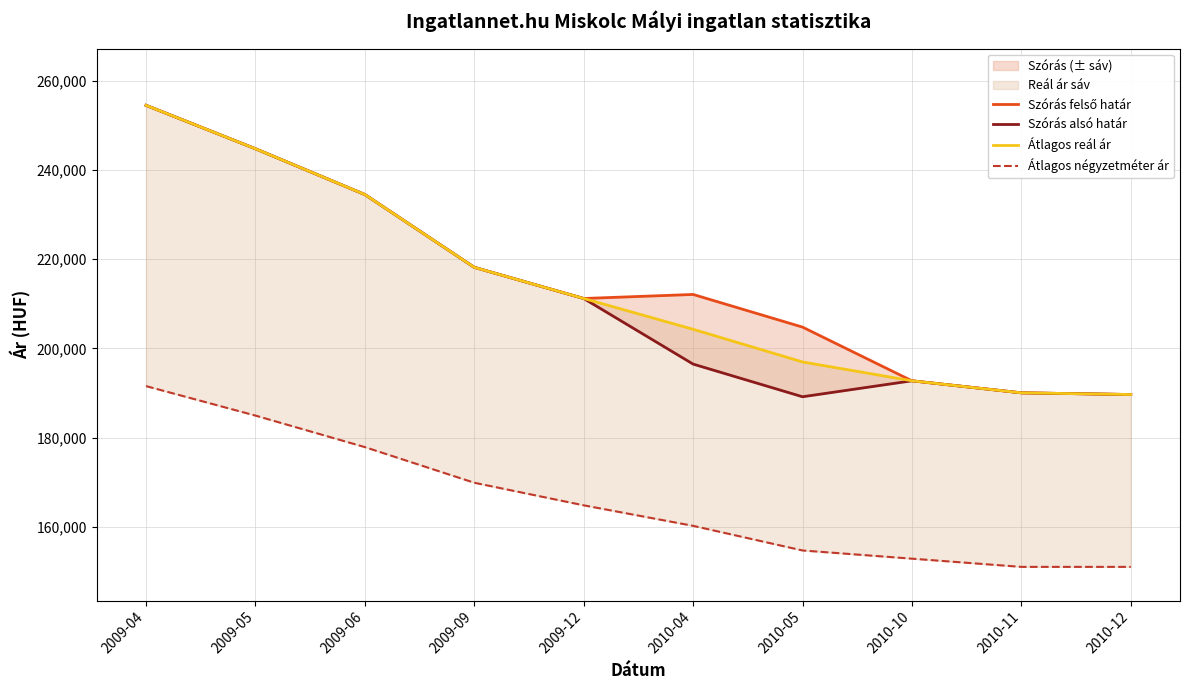

Is it true that Szórás felső határ equals 364106 at 2010-04?

False